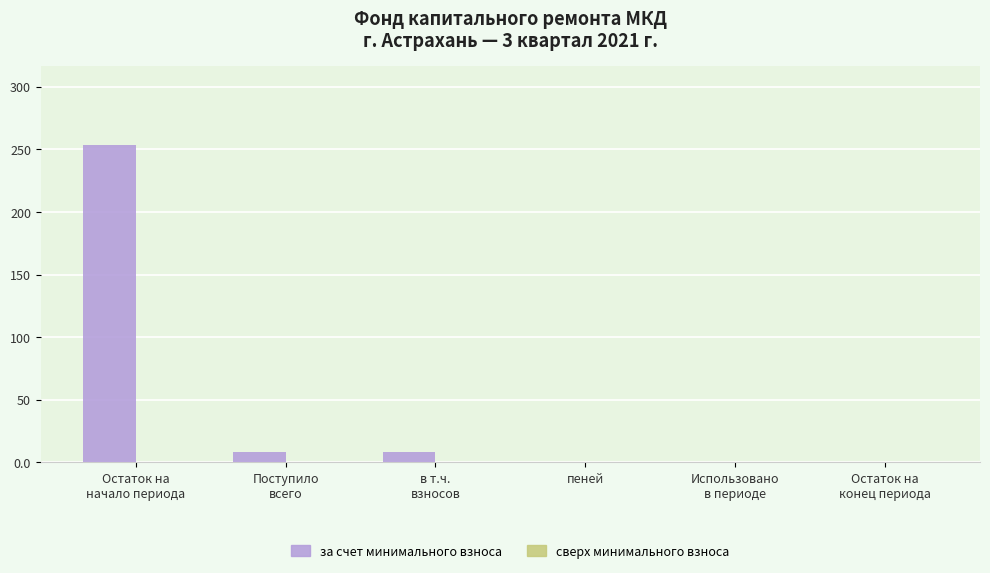

True or false: the data shows 0.0 at пеней.

True